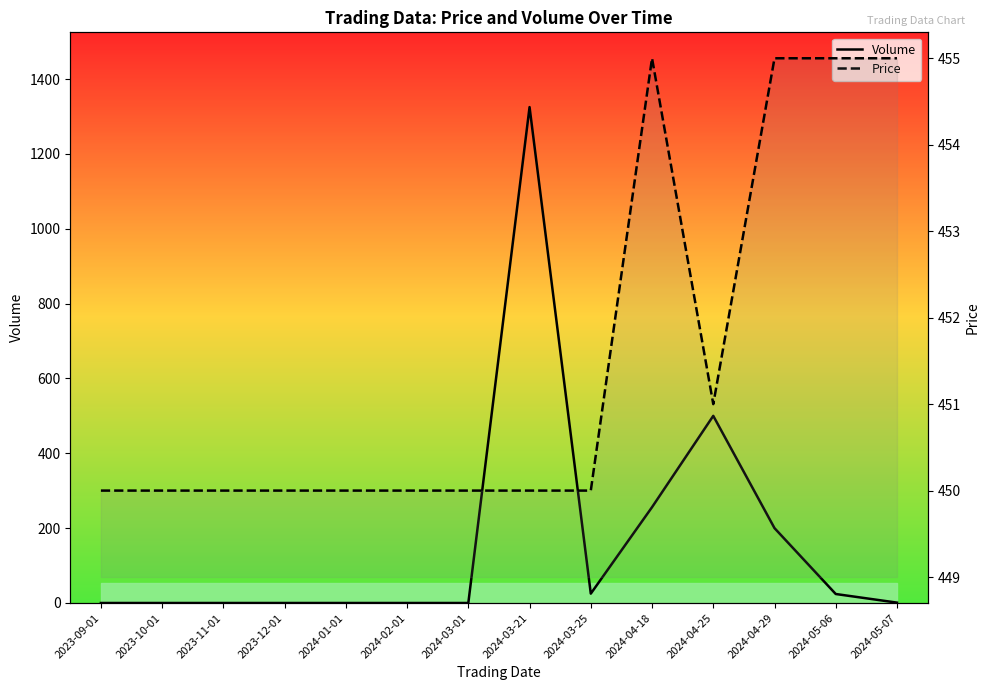

What position from the right is 2024-05-07?

1